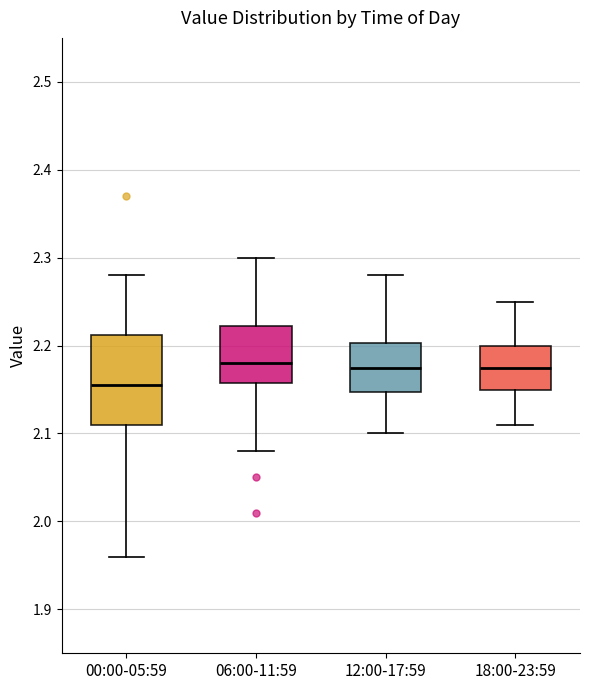

Where is the upper edge of the box for 00:00-05:59 on the y-axis? The values are not printed on the chart, so give them approximately, as read against the axis.

2.21